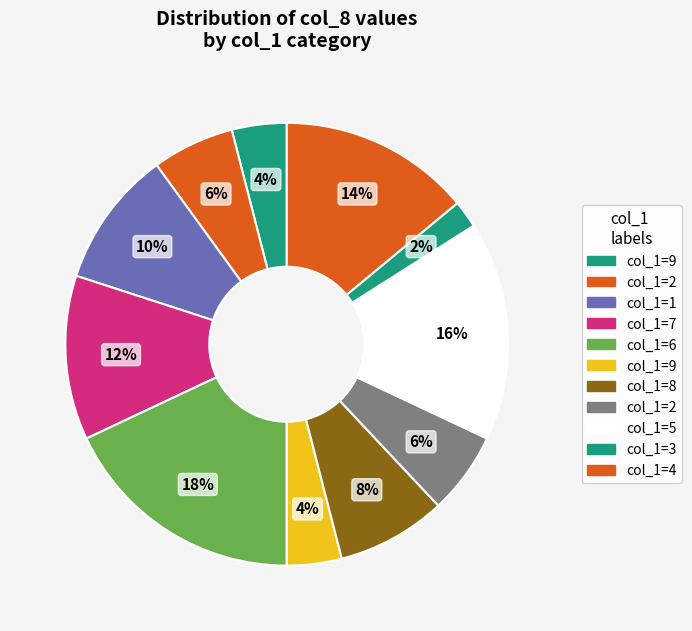

How many segments does this pie chart have?

11